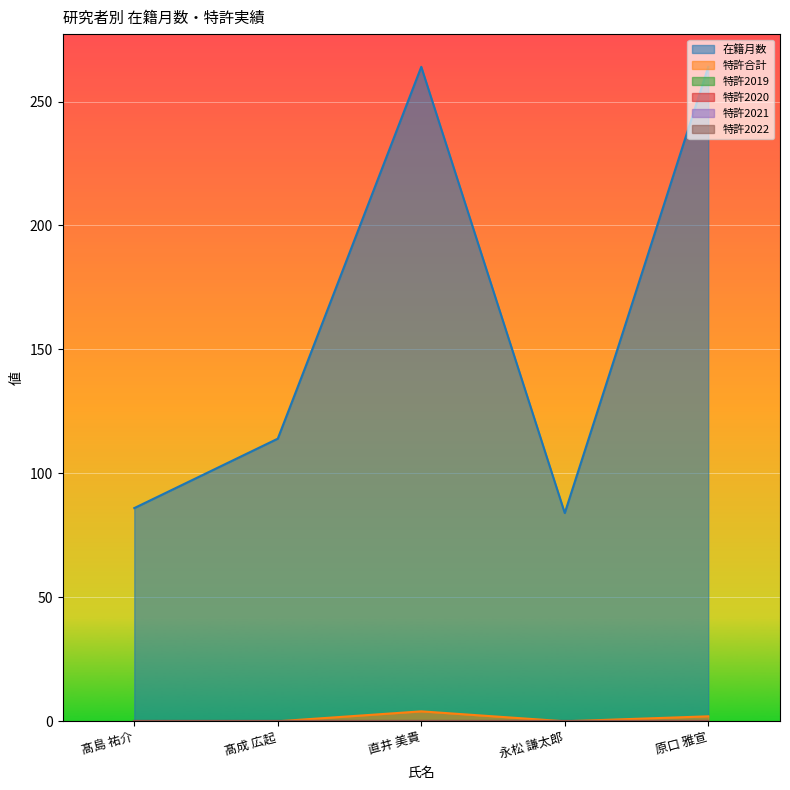

What is the total value across all series at 髙島 祐介?

86